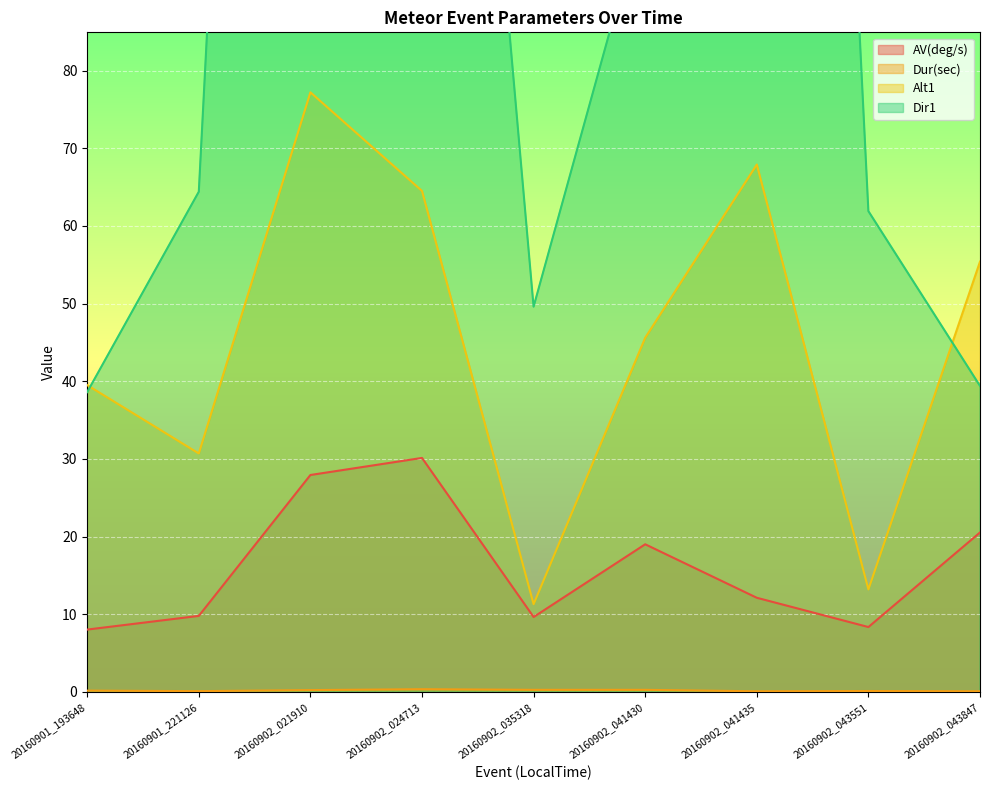

True or false: Alt1 and AV(deg/s) intersect in this chart.

False